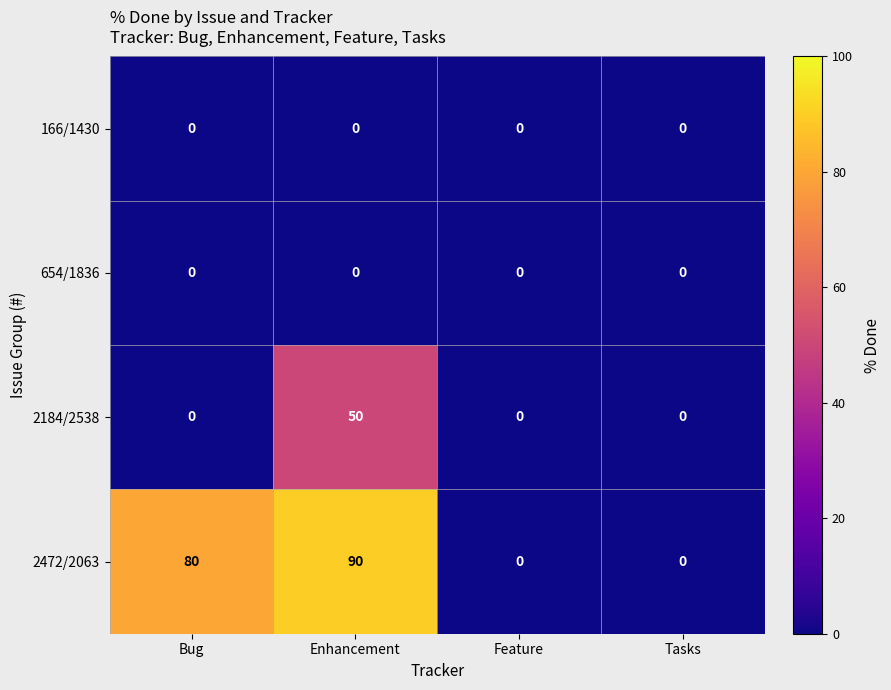

Reading right to left, extract all data points from this chart.

166/1430: 0	0	0	0
654/1836: 0	0	0	0
2184/2538: 0	0	50	0
2472/2063: 0	0	90	80